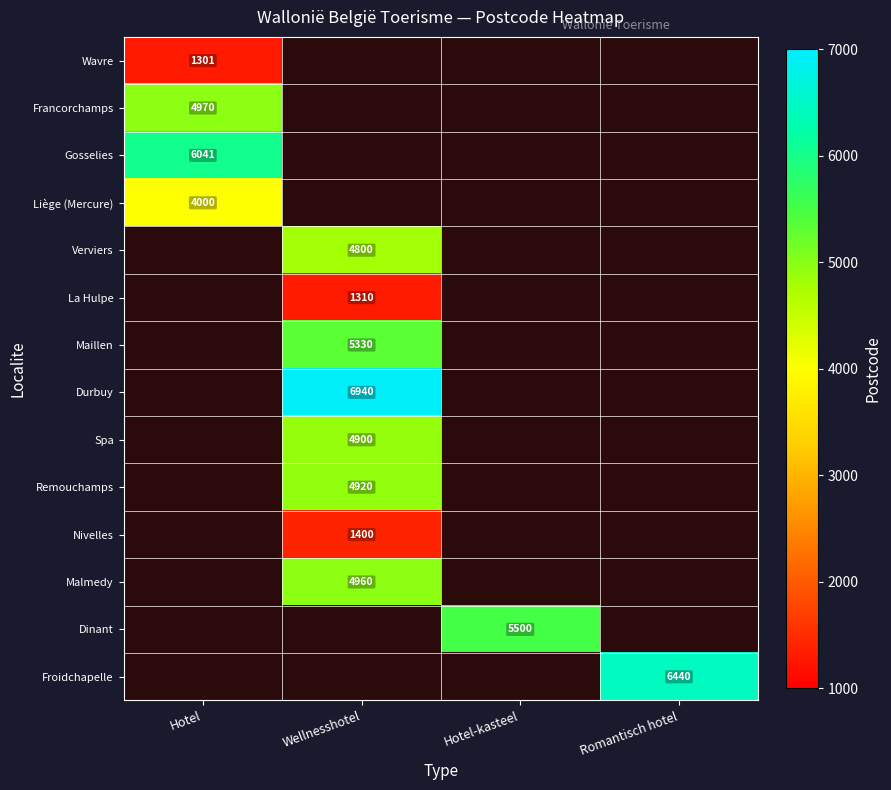

True or false: Verviers has a value of 6712 at Wellnesshotel.

False